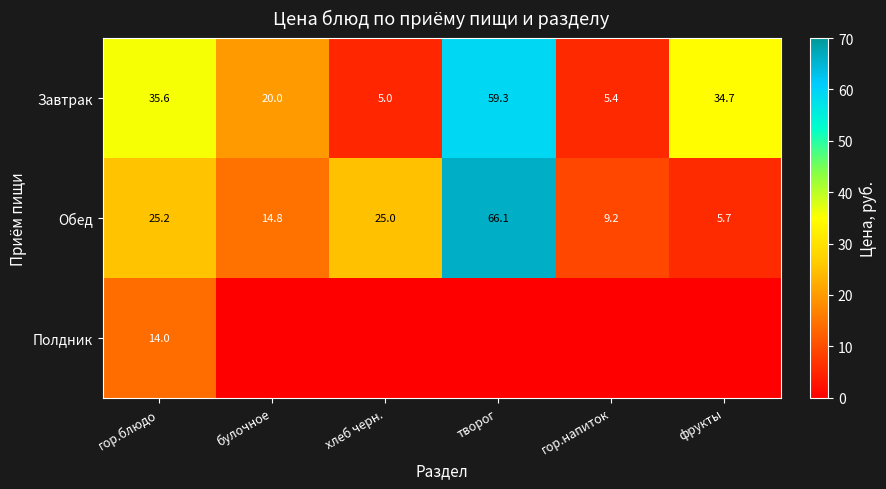

Where is Обед nearest to the value 35?

гор.блюдо